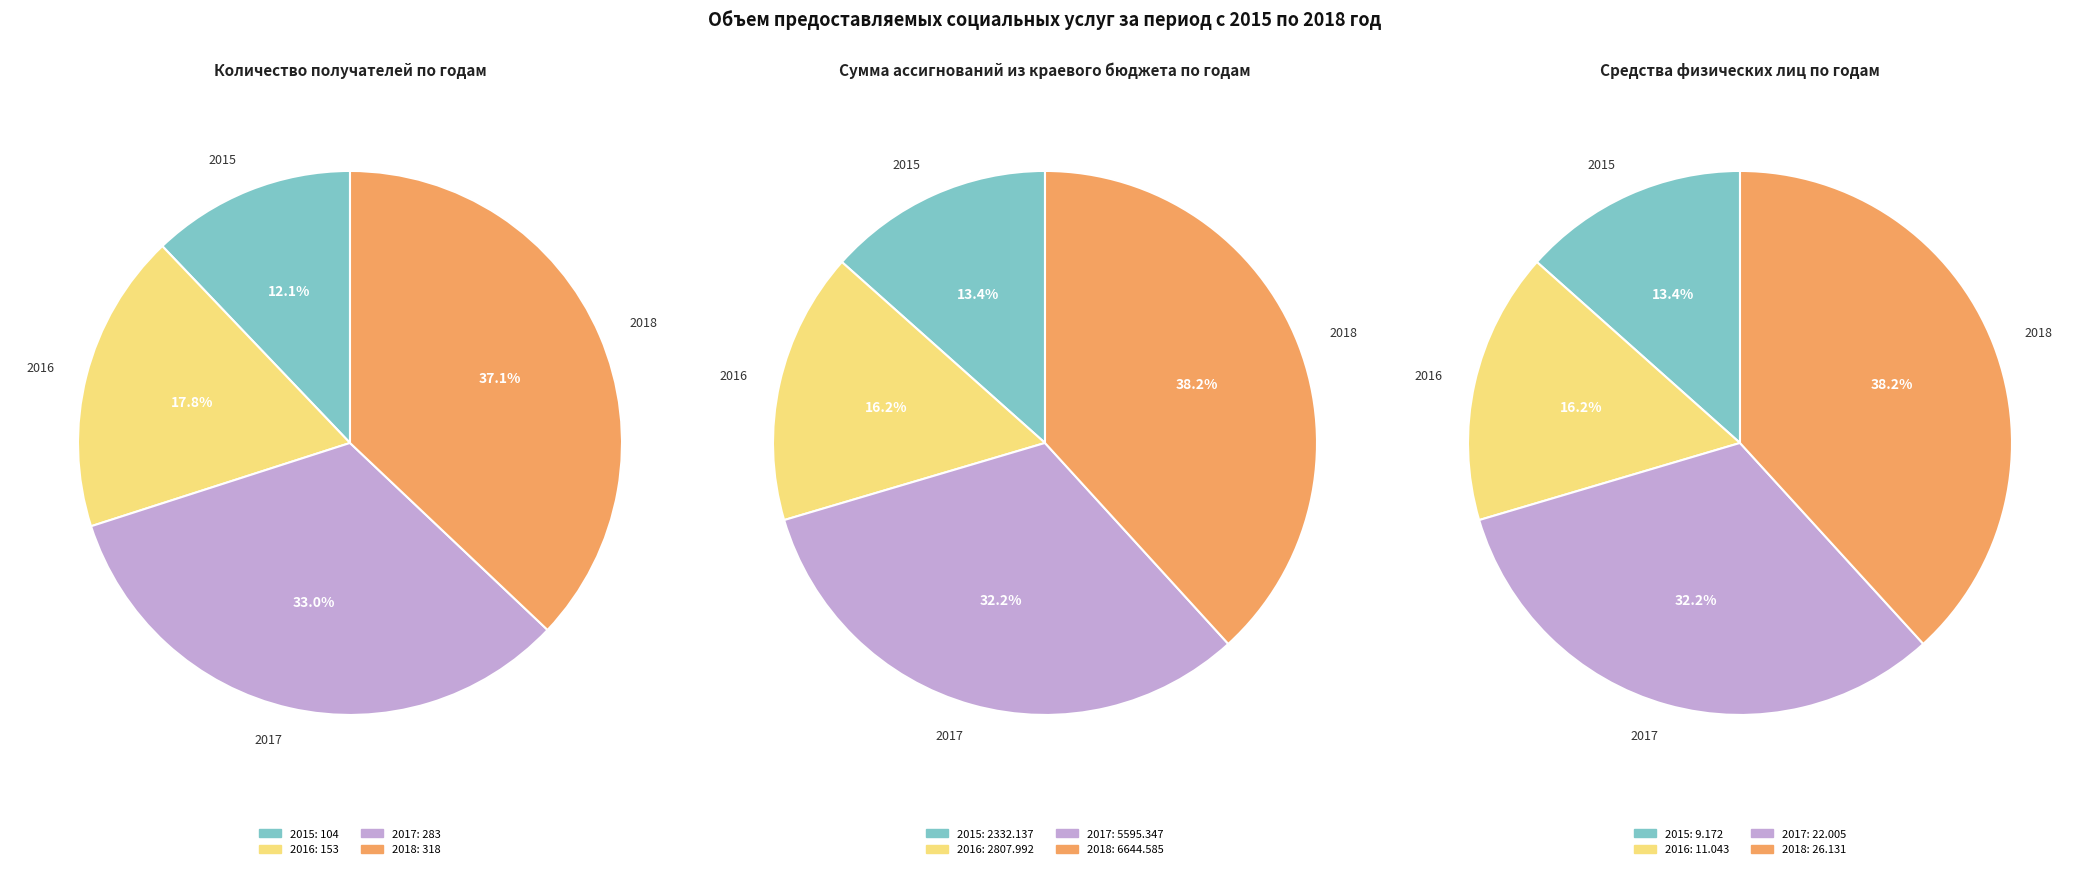

Combined, do 2017 and 2016 account for over 50%?

Yes